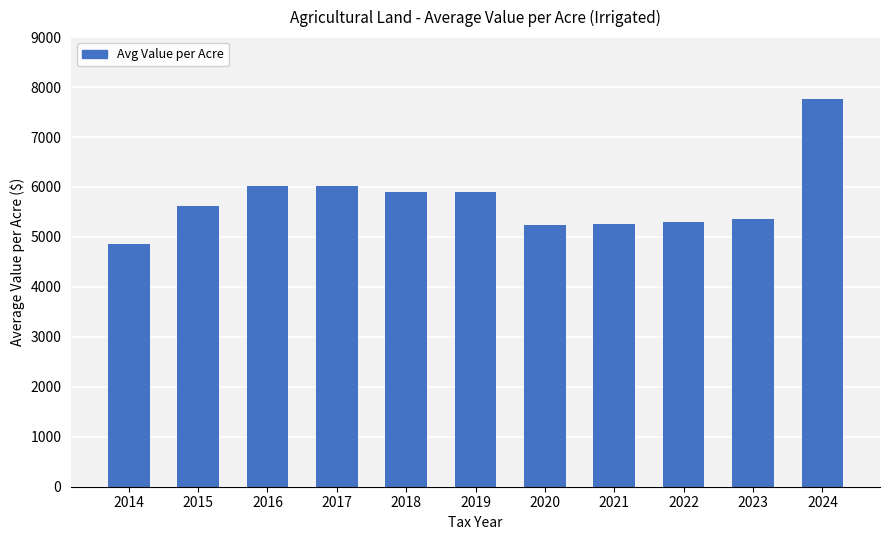

What is the difference between the maximum and second lowest values?

2522.8